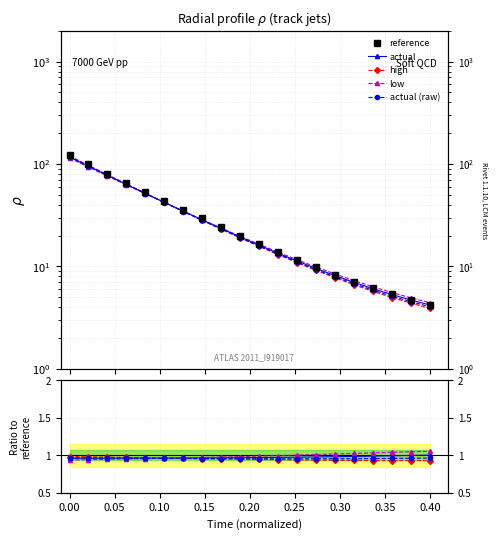

What are all the series names shown in the legend?

reference, actual, high, low, actual (raw)